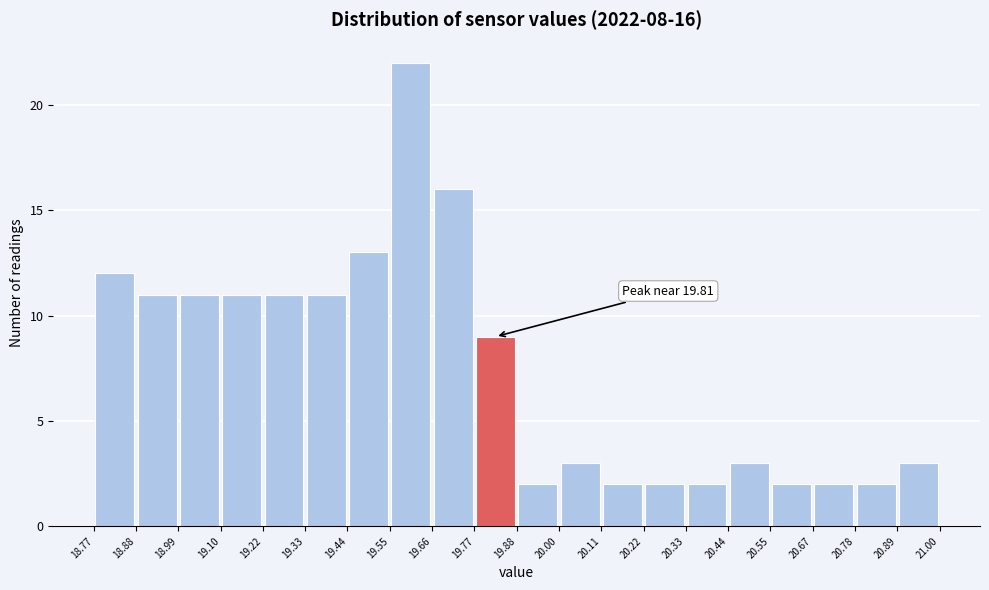

Over which range of the x-axis is the bar tallest?

19.55 to 19.66